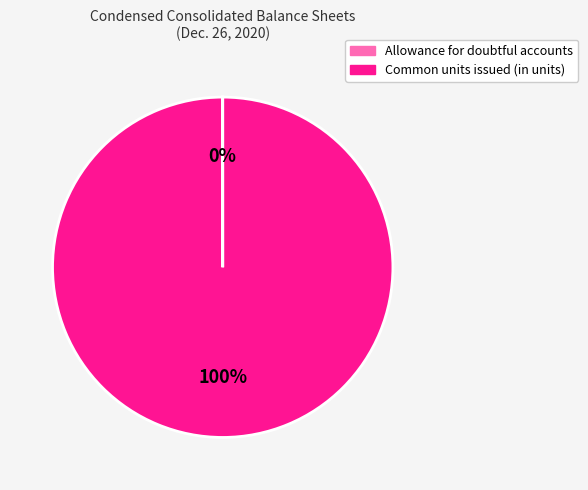

To the nearest percent, what is the average slice percentage?

50%